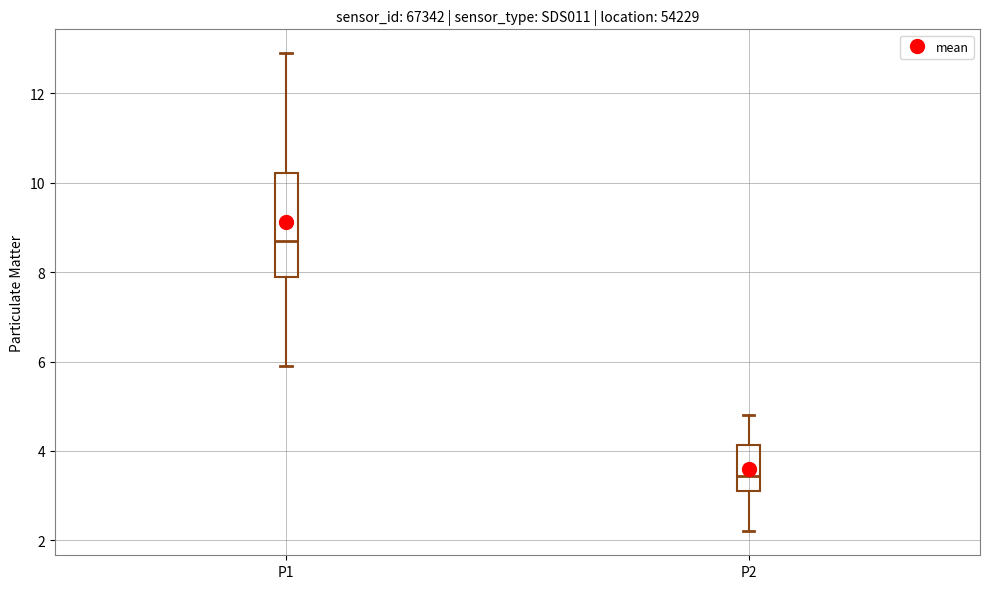

Reading left to right, read every box against the y-axis: the position of its median line, the range the box covers, and the ends of its whiskers. The values are not printed on the chart, so give them approximately, as read against the axis.

P1: median 8.8, box 8.0 to 10.2, whiskers 6.0 to 13.0
P2: median 3.4, box 3.2 to 4.2, whiskers 2.2 to 4.8